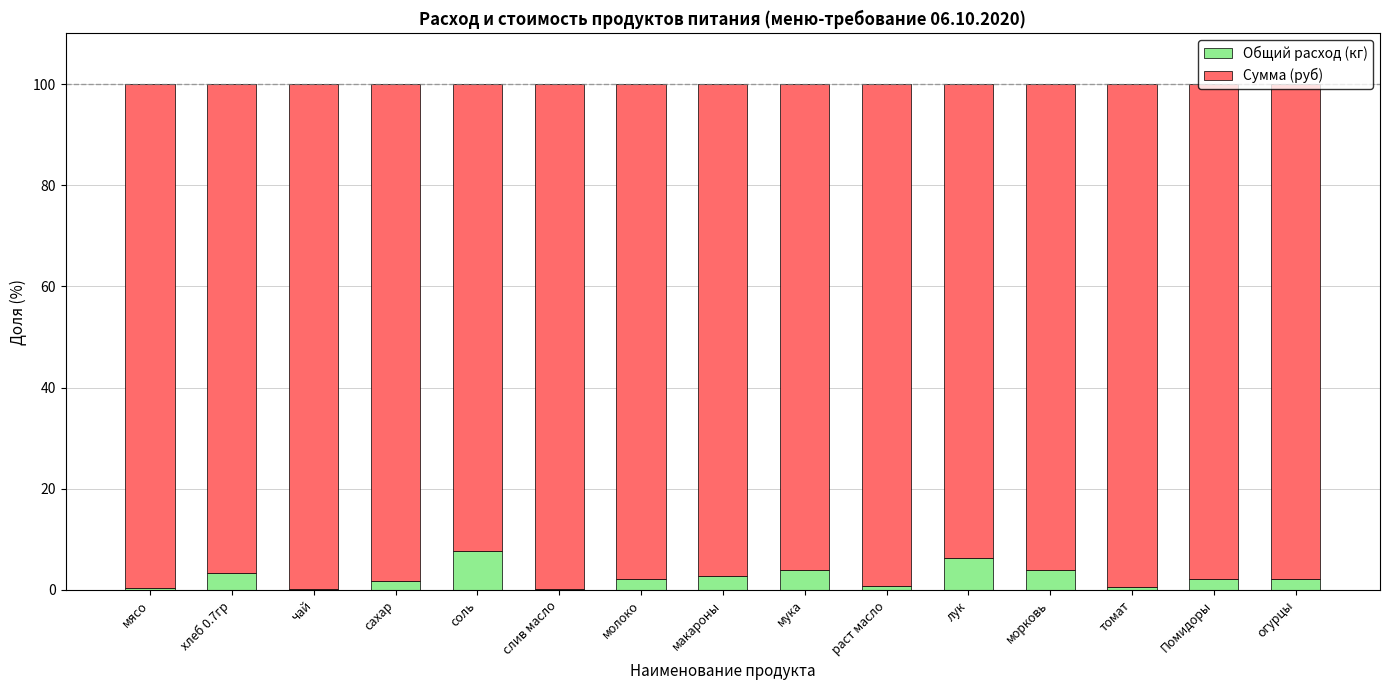

What is the maximum value for Общий расход (кг)?

7.7